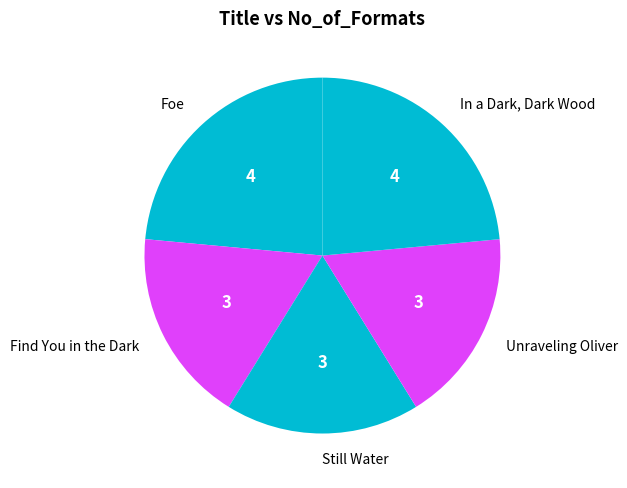

Do Still Water and Find You in the Dark together represent more than half of the pie?

No